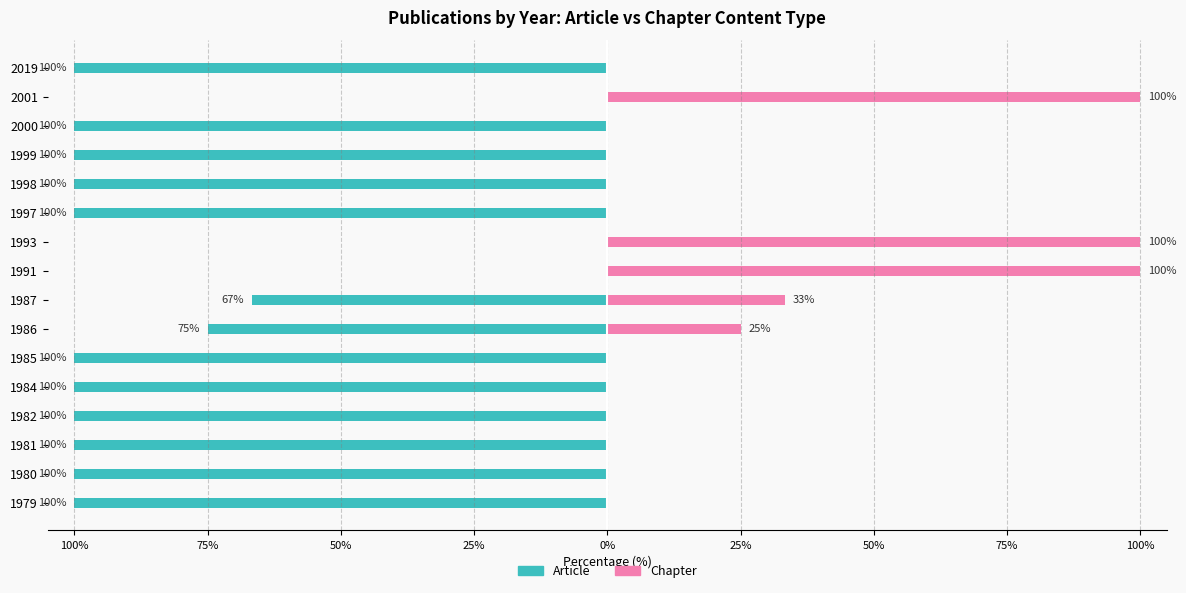

What is the difference between the maximum and minimum values in the Article series?

100.0